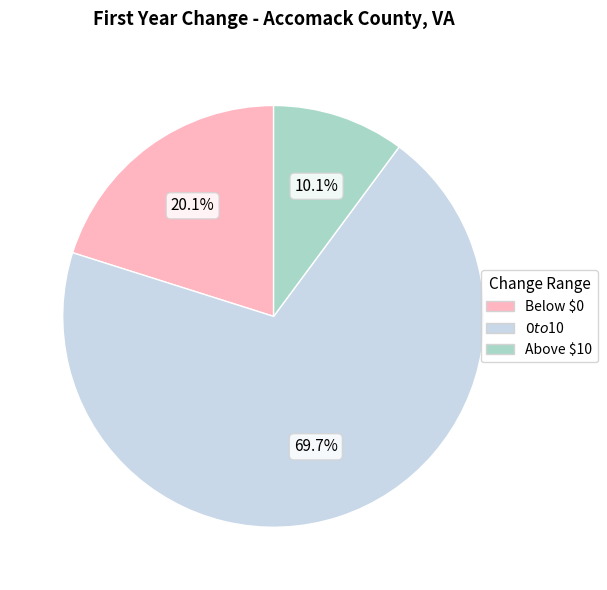

What percentage is NOT represented by Above $10?

89.9%